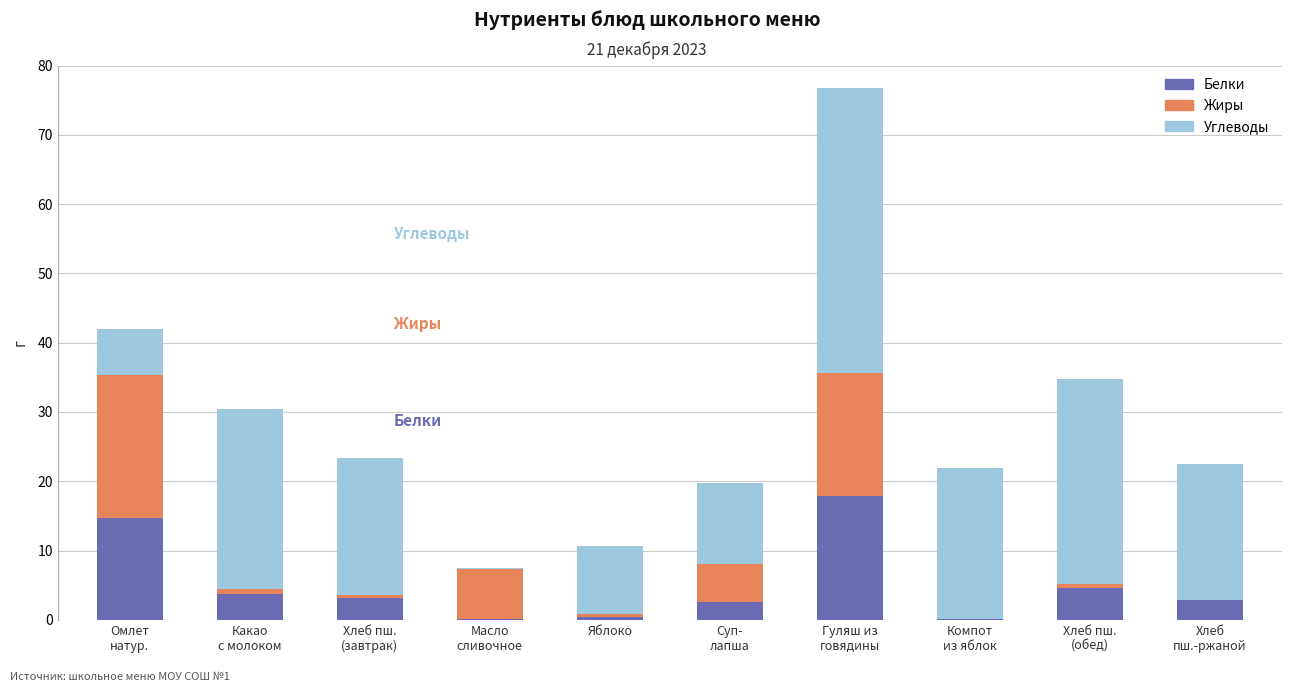

What are all the series names shown in the legend?

Белки, Жиры, Углеводы